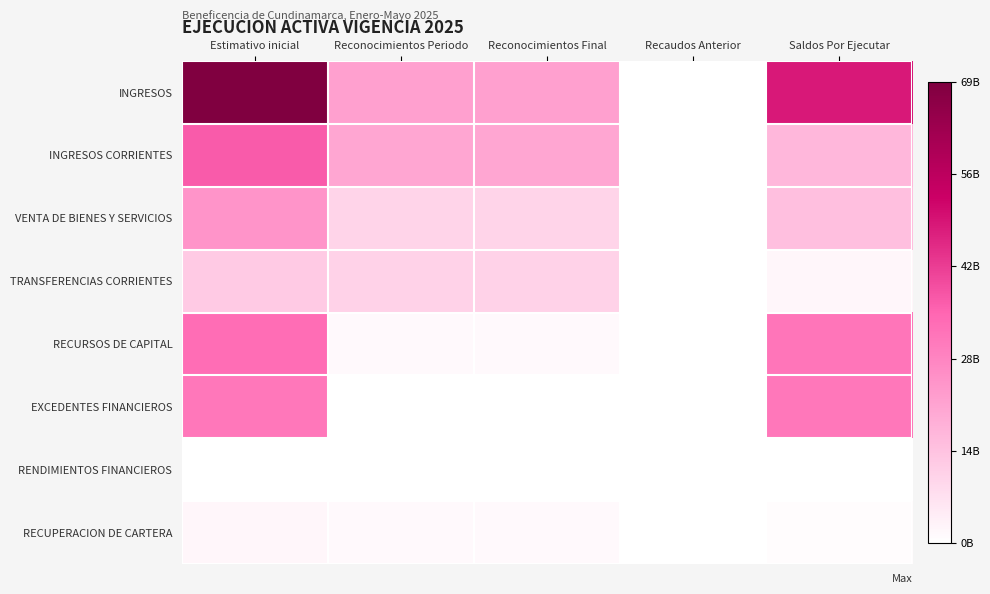

How many categories are shown in the chart?

5